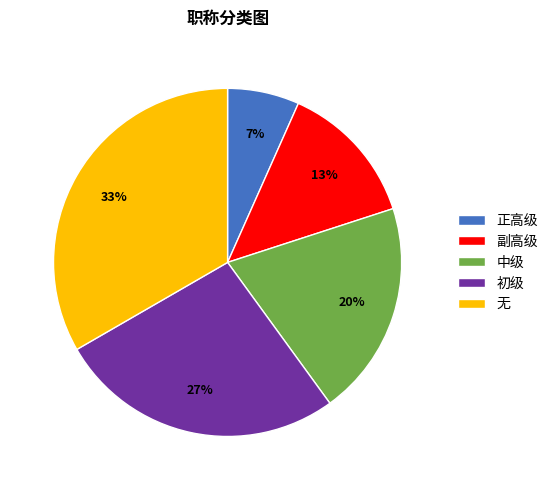

What is the ratio of the value at 中级 to the value at 无?

0.6